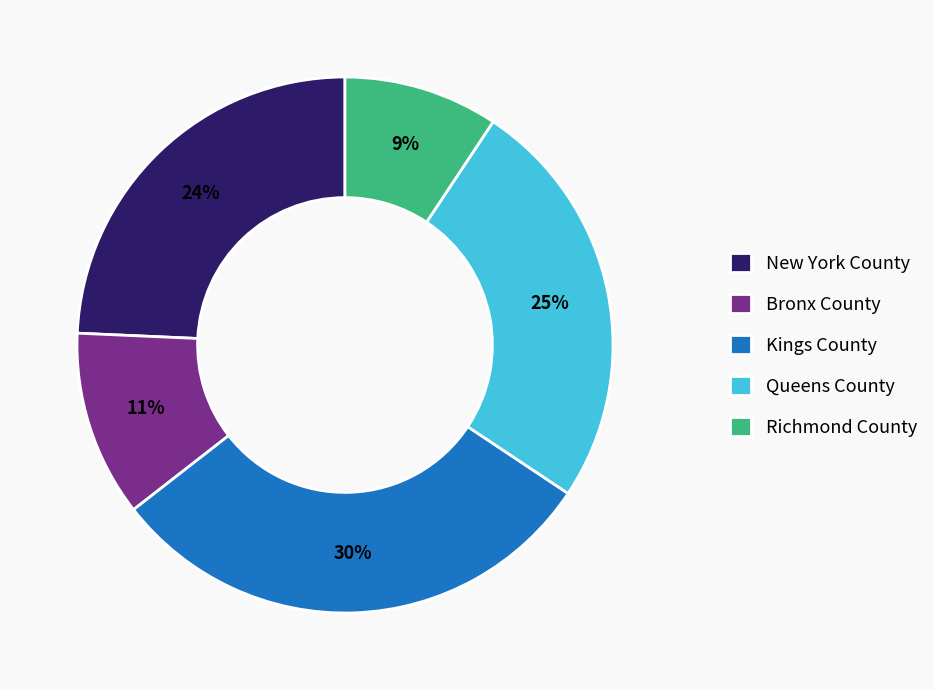

How many slices are in this pie chart?

5